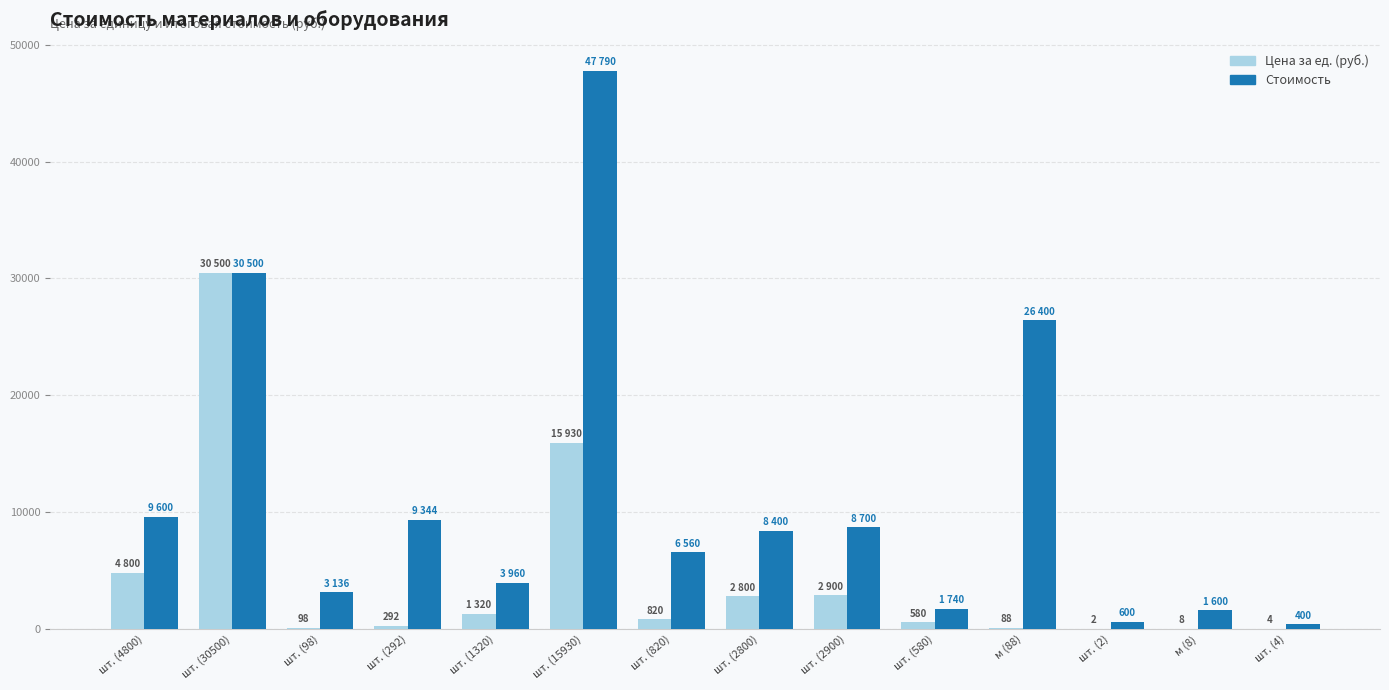

Between шт. (98) and шт. (292), which series saw the biggest shift?

Стоимость